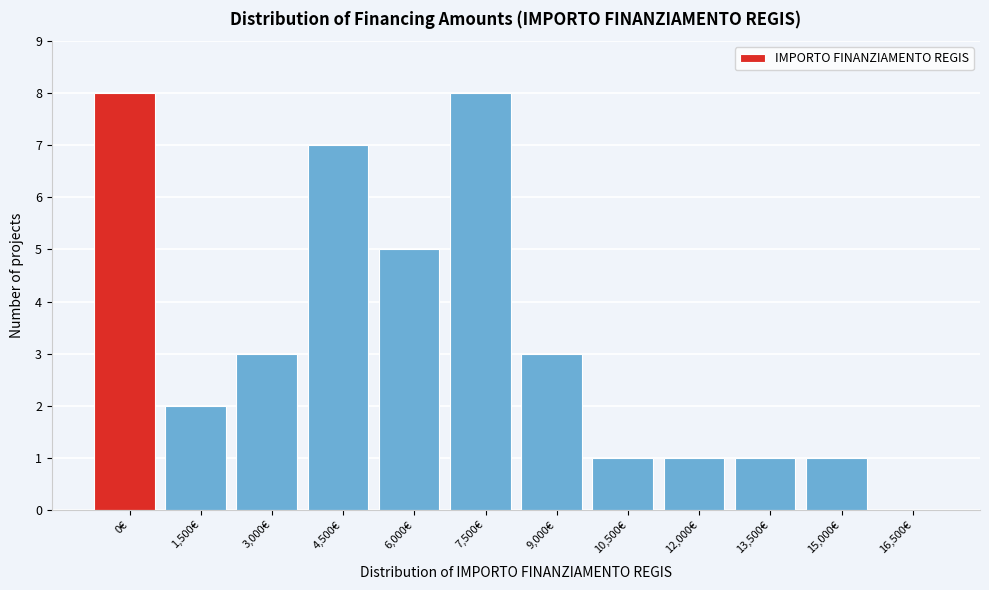

Reading left to right, list all the values displayed in this chart.

0€=8	1,500€=2	3,000€=3	4,500€=7	6,000€=5	7,500€=8	9,000€=3	10,500€=1	12,000€=1	13,500€=1	15,000€=1	16,500€=0